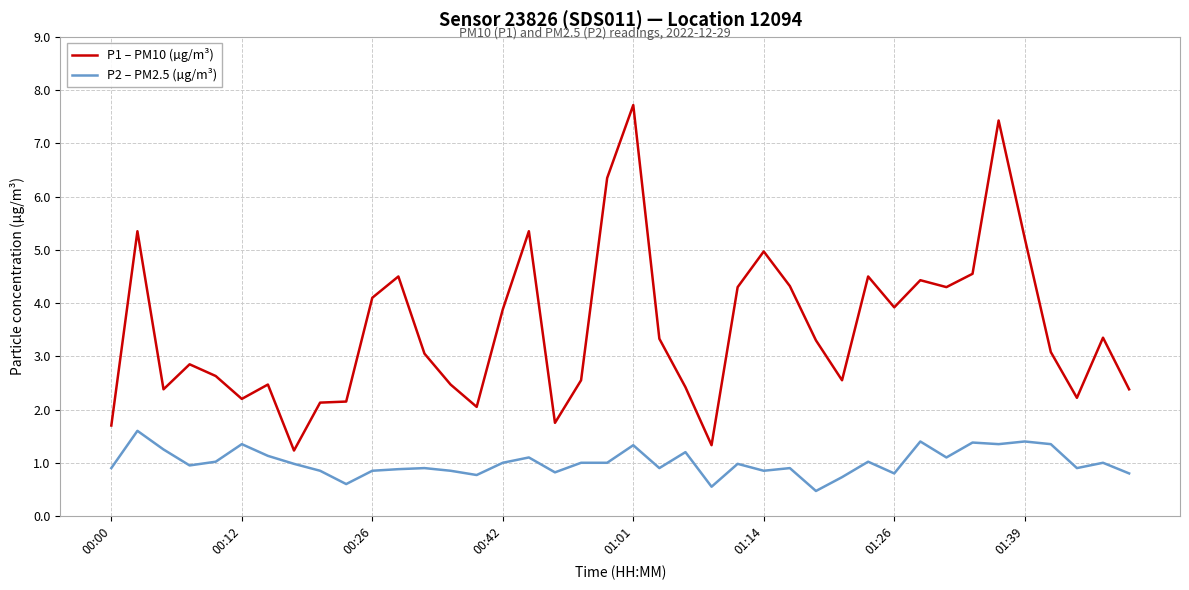

Rank the series by their average value, from highest to lowest.

P1 – PM10 (µg/m³), P2 – PM2.5 (µg/m³)